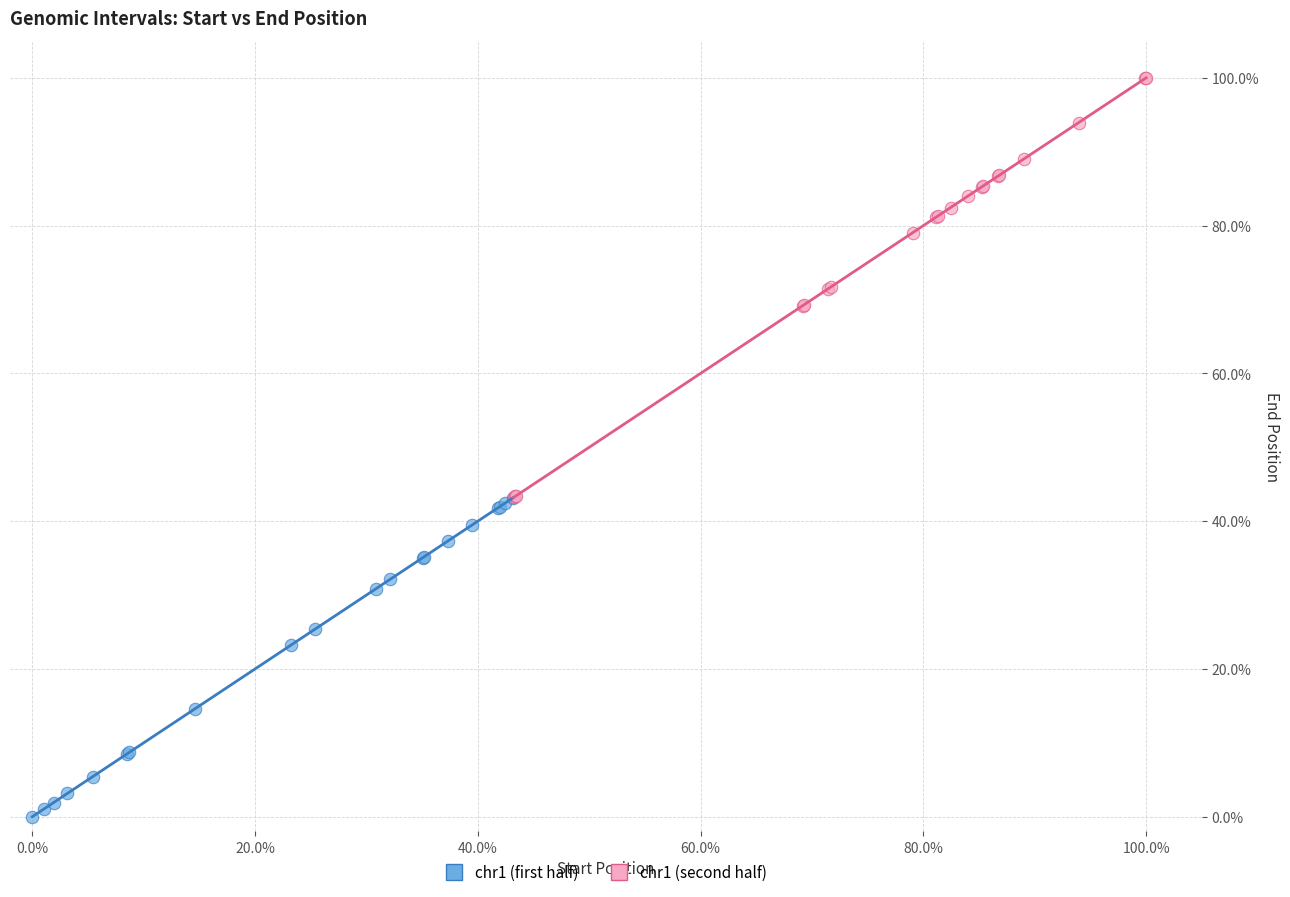

Which series has the widest spread of Y values?

chr1 (second half)